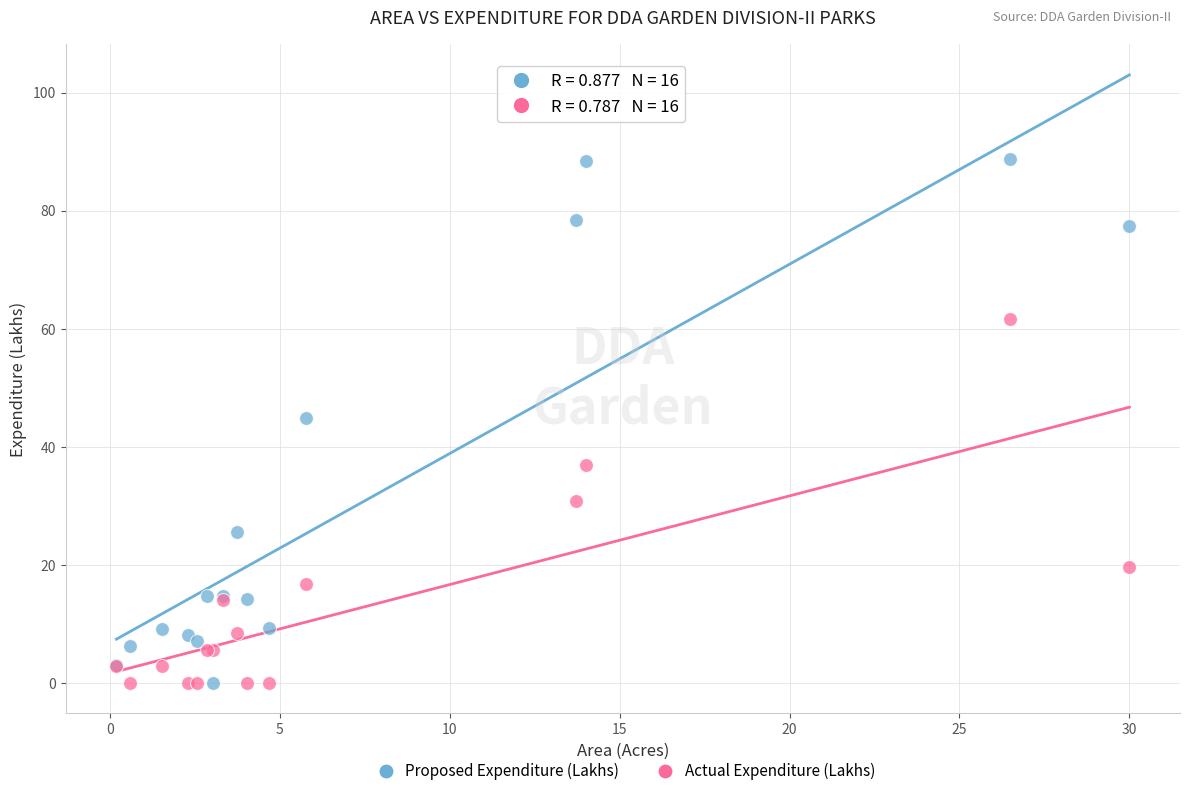

What is the X range (max minus min) for the scatter plot?

29.8